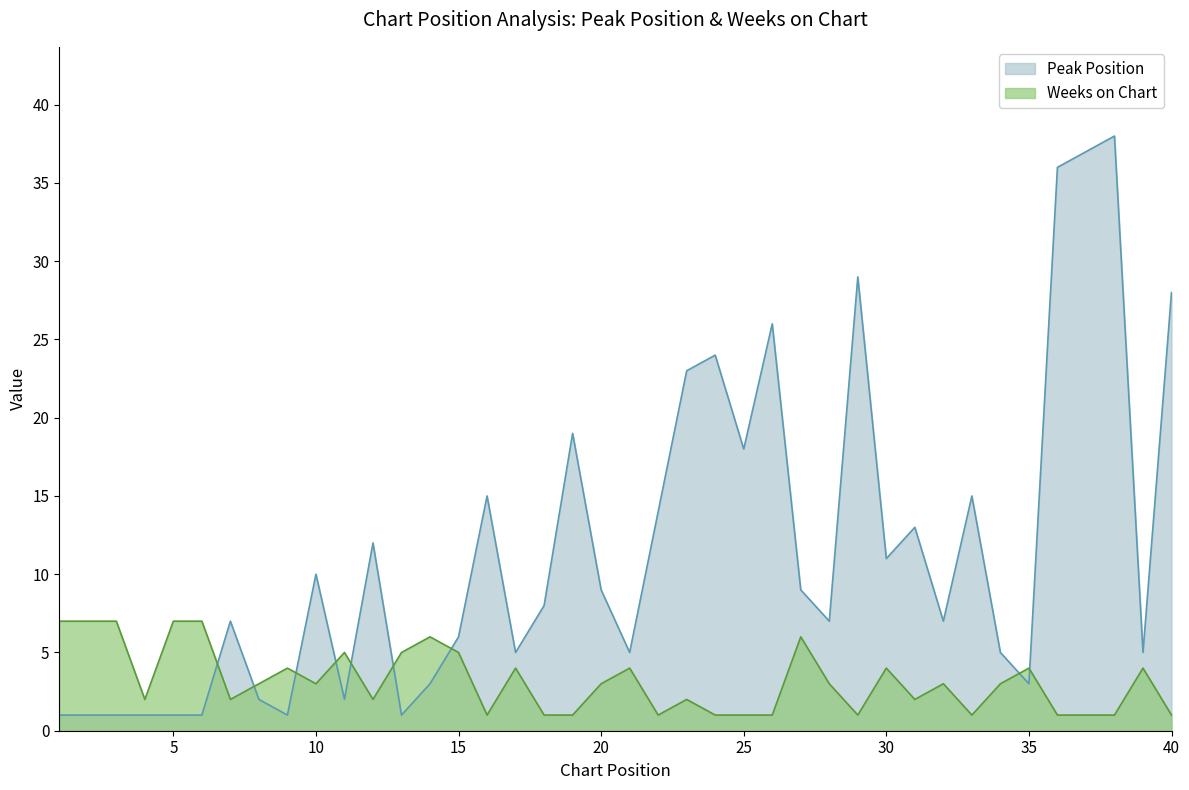

What is the value of the Weeks on Chart point at the 21st from the left?

4